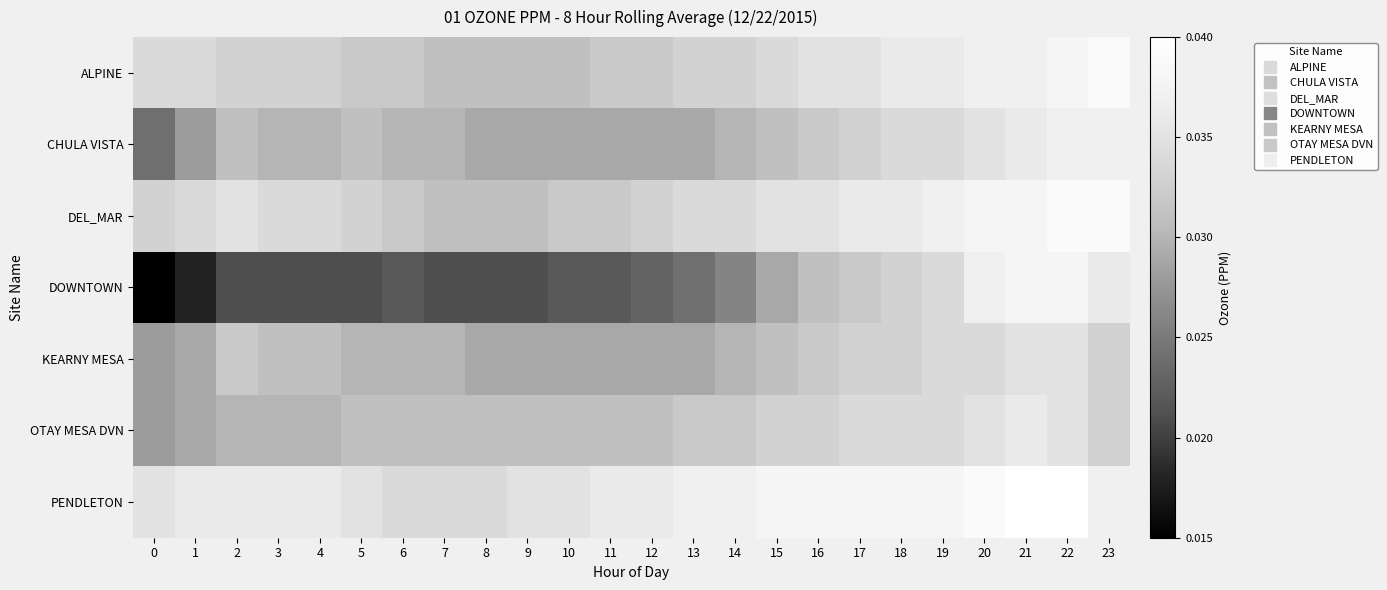

Which series changed the most between 13 and 14?

row_3